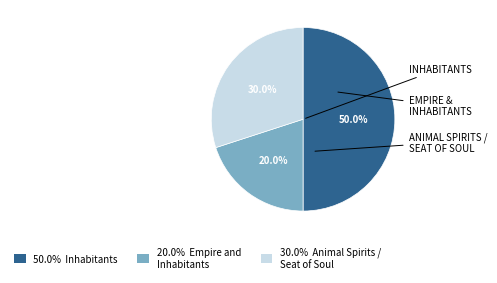

Which has a higher value, 50.0% Inhabitants or 30.0% Animal Spirits / Seat of Soul?

50.0% Inhabitants